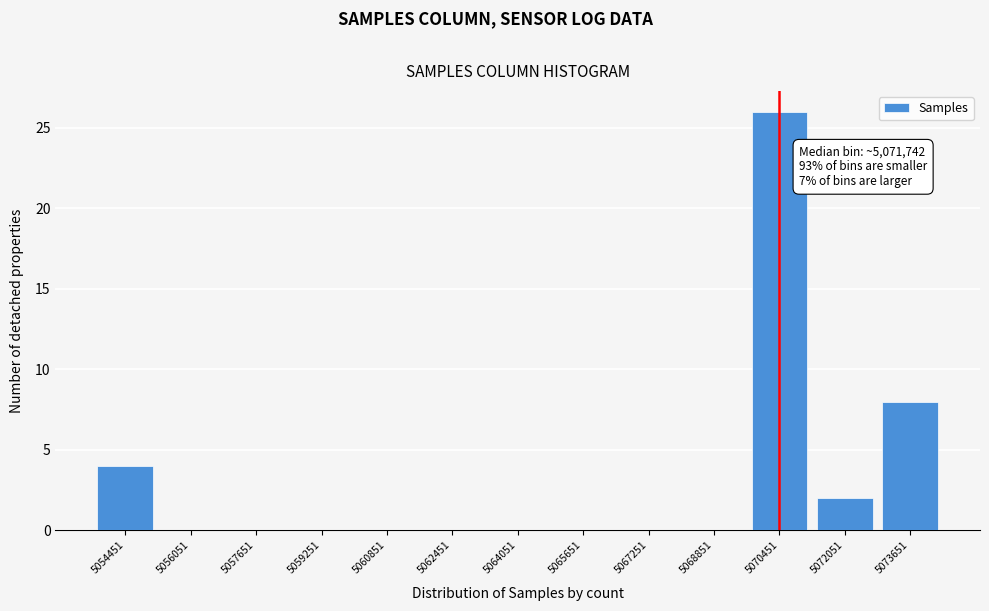

Reading right to left, transcribe all the data shown in this chart.

5073651=8	5072051=2	5070451=26	5068851=0	5067251=0	5065651=0	5064051=0	5062451=0	5060851=0	5059251=0	5057651=0	5056051=0	5054451=4